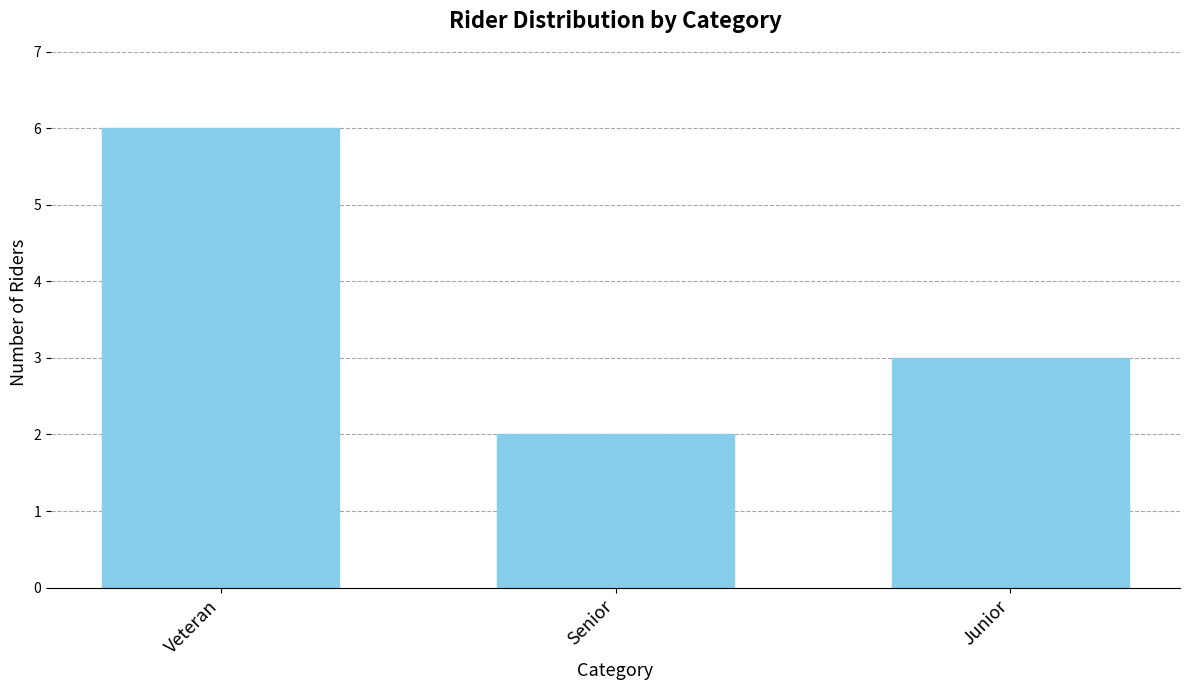

What position from the left is Junior?

3